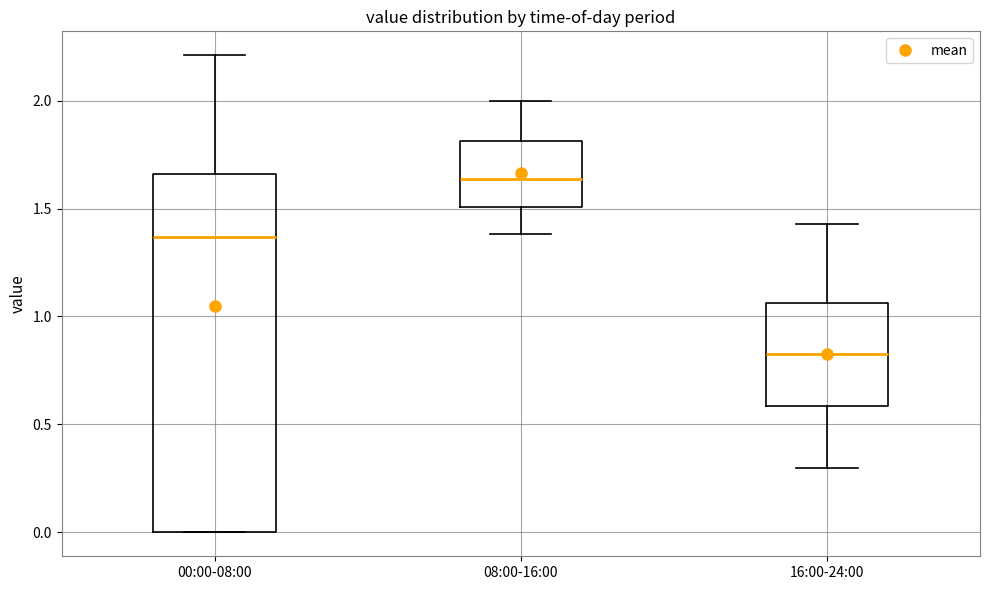

Comparing the boxes themselves (not the whiskers), which one is the tallest?

00:00-08:00